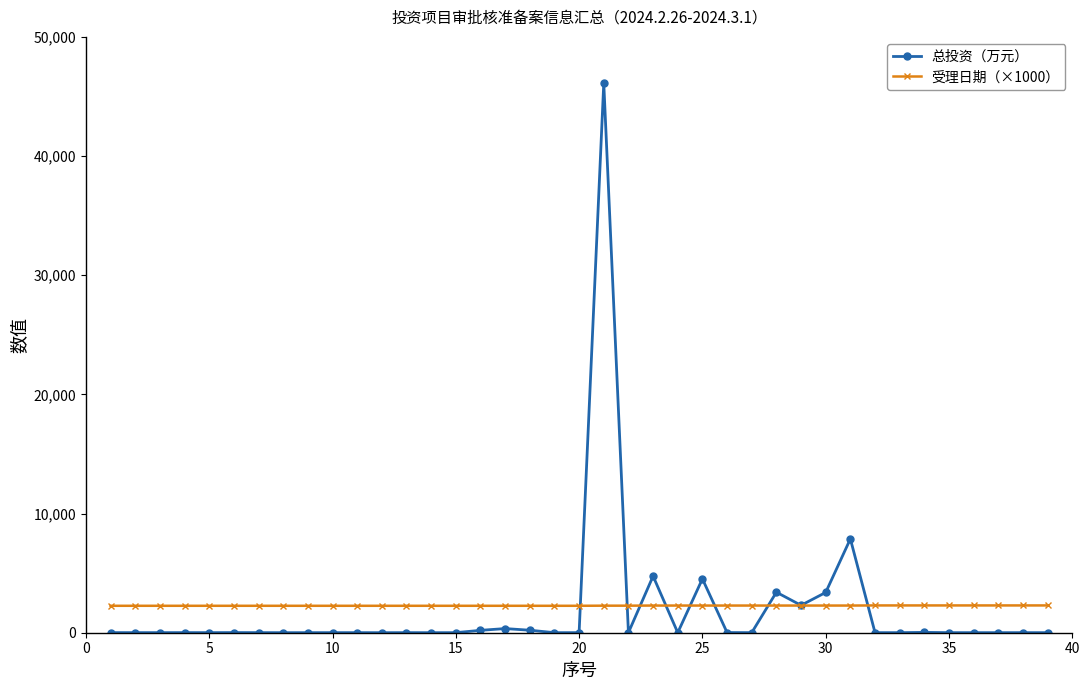

What is the value of the 受理日期（×1000） point at the 23rd from the left?

2280.0